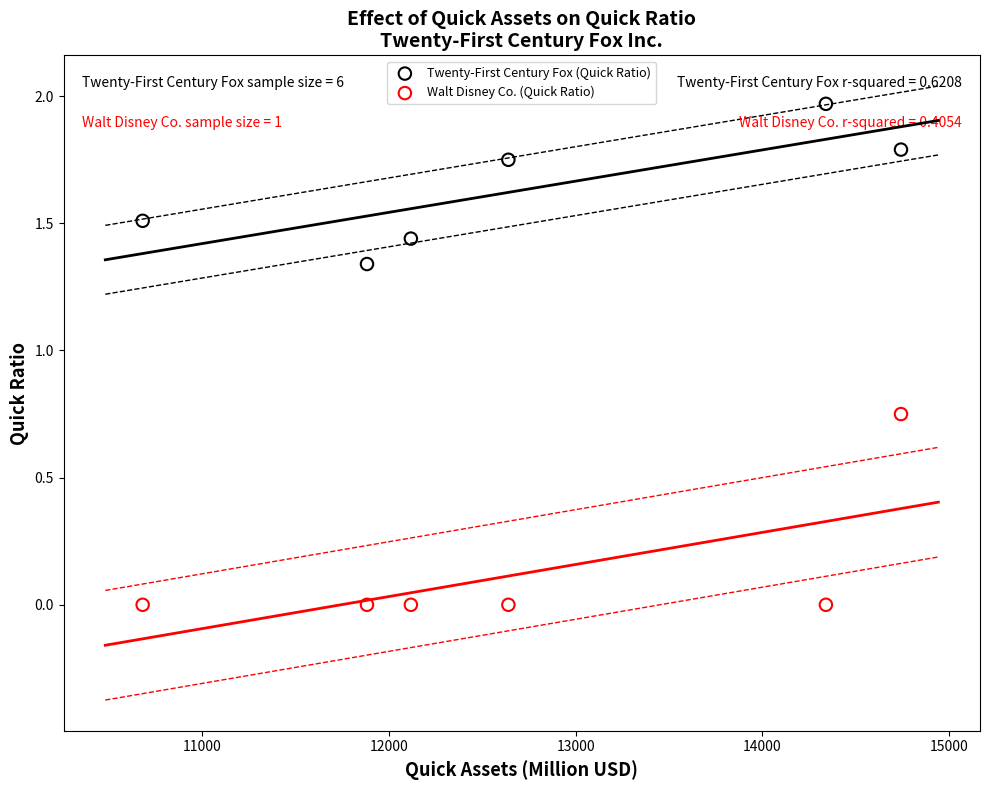

Which series has the largest Y range (max minus min)?

Walt Disney Co. (Quick Ratio)